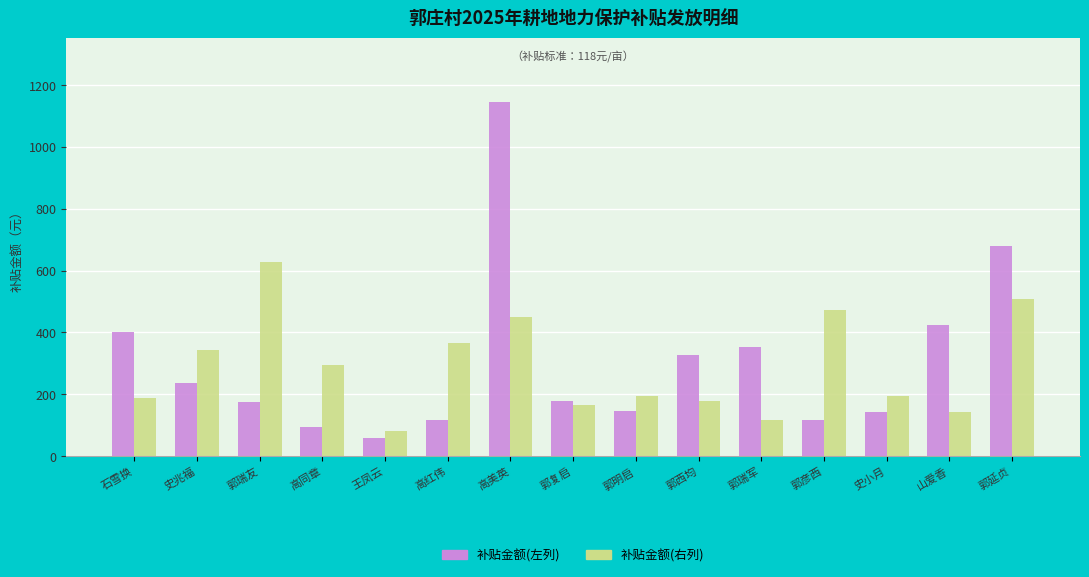

What is the label of the 5th bar from the right?

郭瑞军